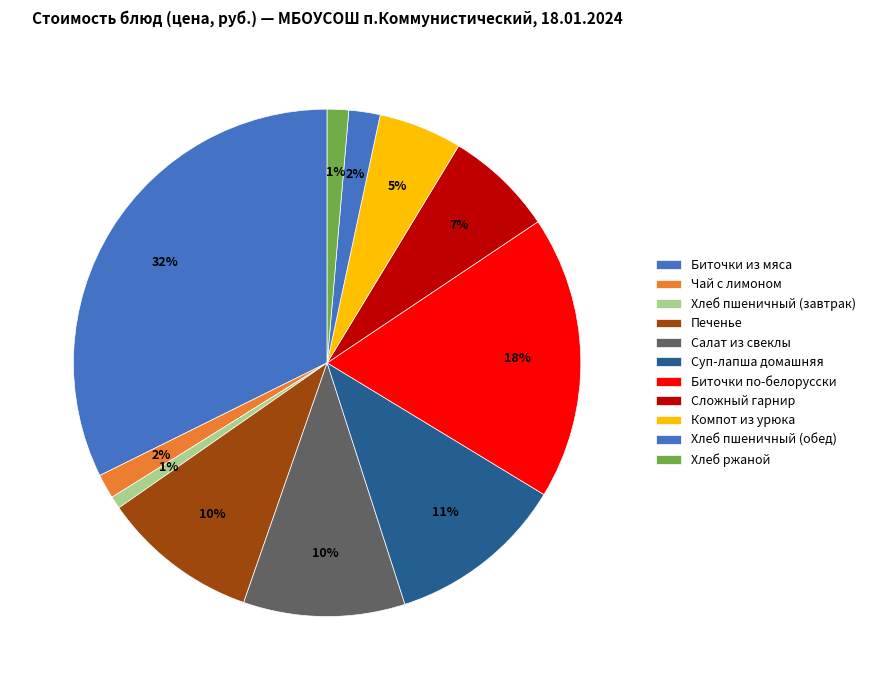

How many slices are in this pie chart?

11